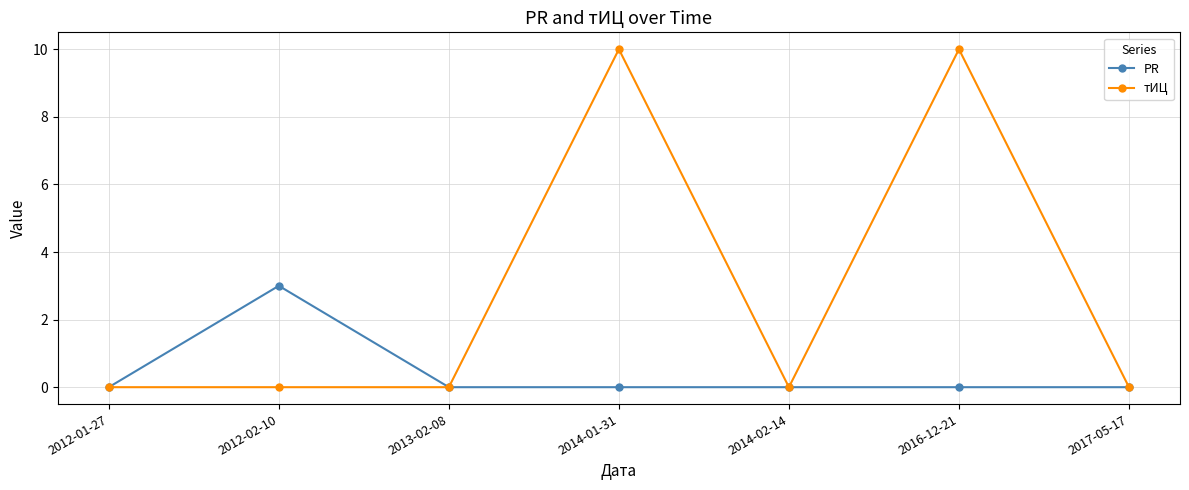

Reading left to right, extract all data points from this chart.

PR: 0	3	0	0	0	0	0
тИЦ: 0	0	0	10	0	10	0